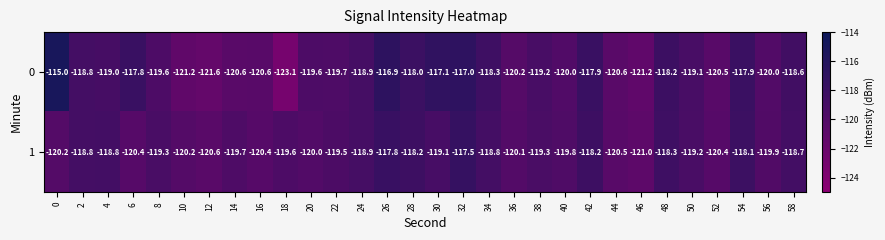

What is the total value across all series at 0?

-235.2